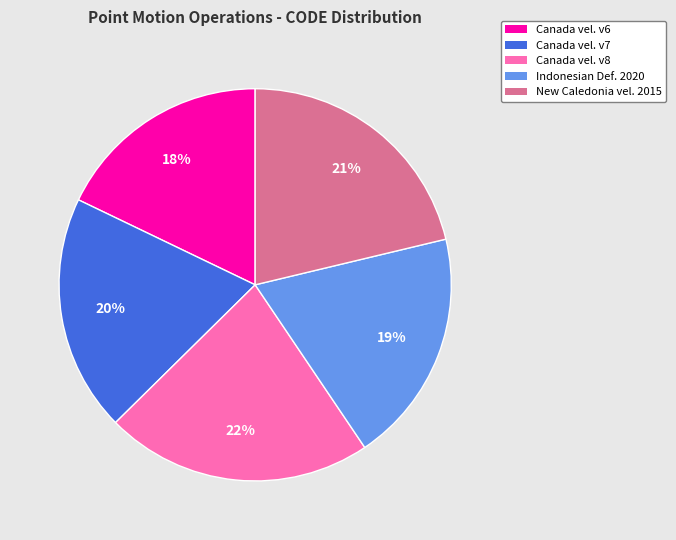

Which has a higher value, Canada vel. v7 or Canada vel. v6?

Canada vel. v7